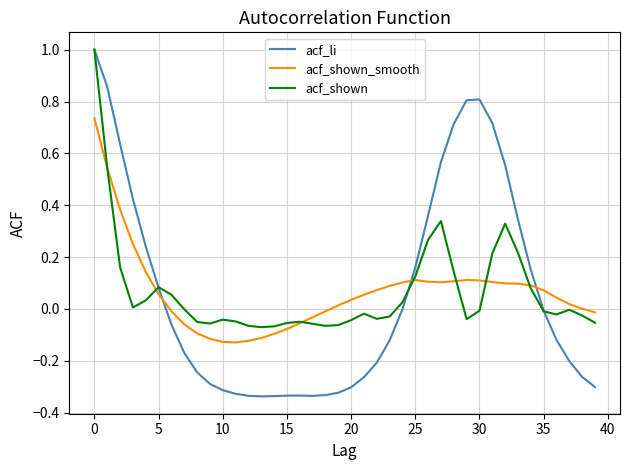

What is the maximum value shown in the chart?

1.0